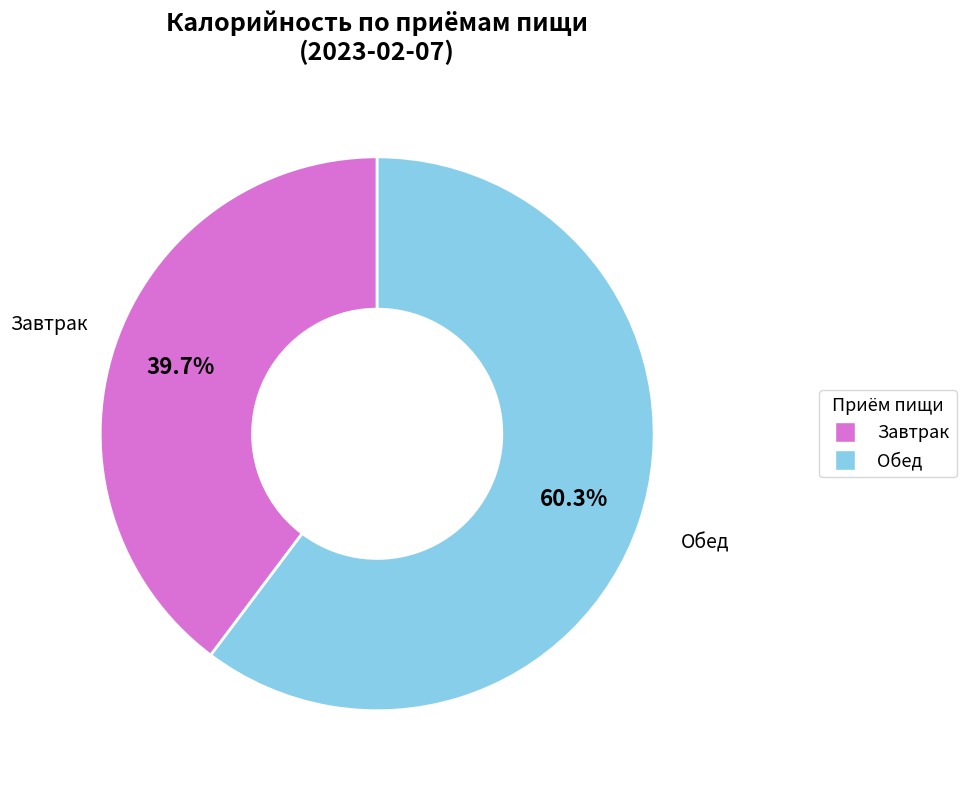

To the nearest percent, what is the difference between the Завтрак and Обед slice percentages?

21%